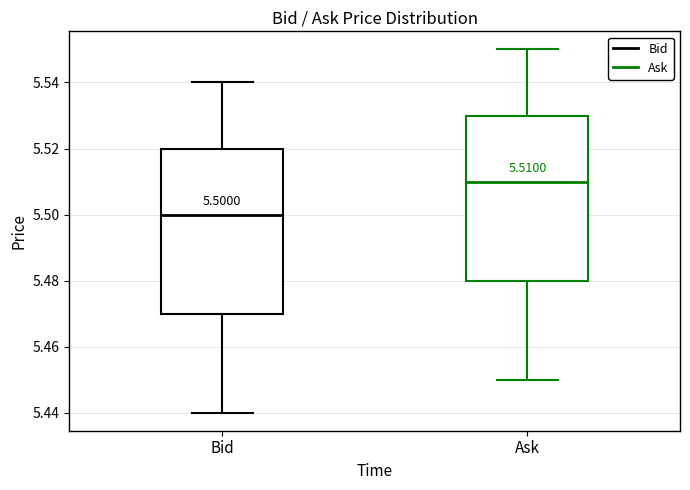

Which box's median line is the lowest?

Bid